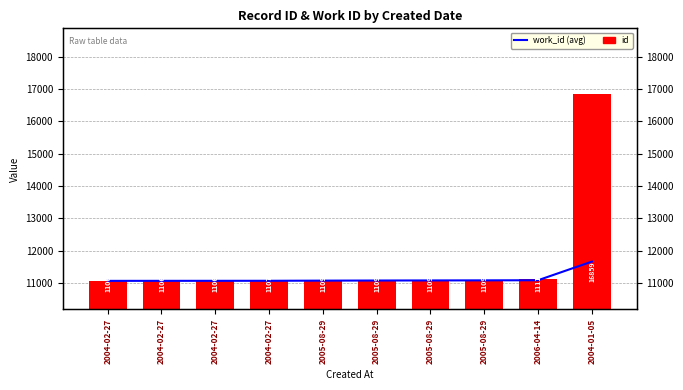

Which label corresponds to the smallest value in the chart?

2004-02-27